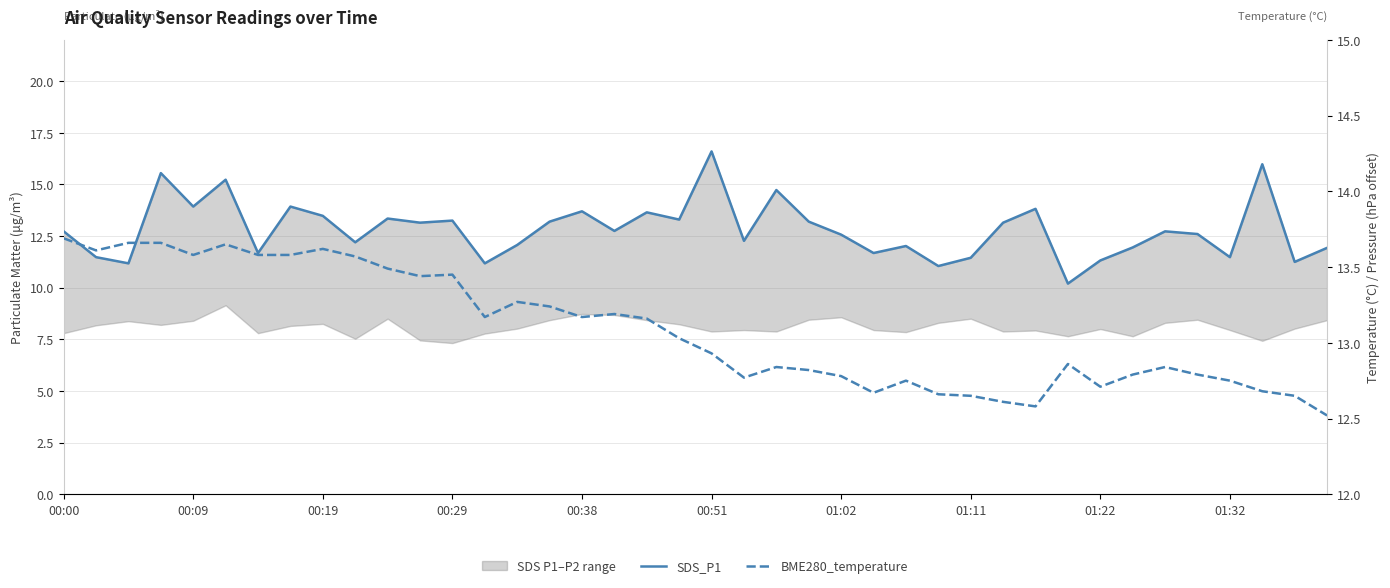

At how many categories does at least one series exceed 13?

26